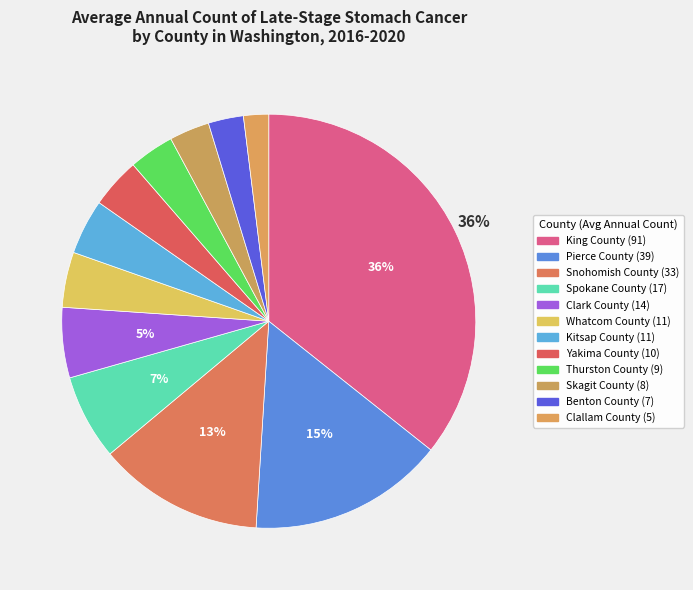

To the nearest percent, what is the difference between the largest and smallest slice percentages?

34%